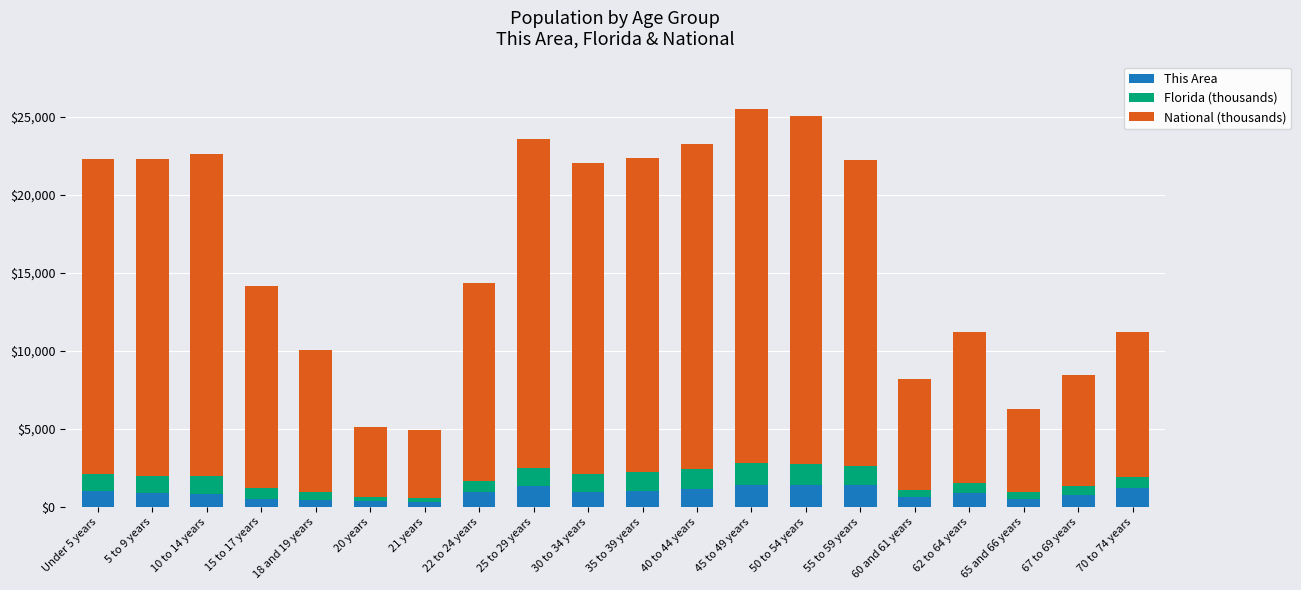

What is the difference between the maximum and second lowest values in the This Area series?

1082.0